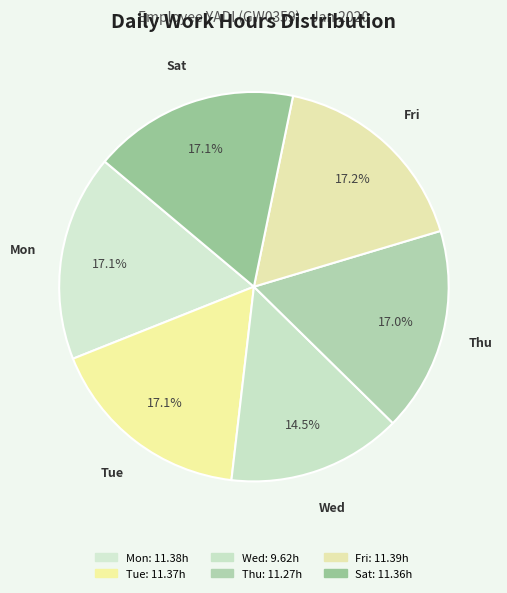

To the nearest percent, what portion does Sat represent?

17%